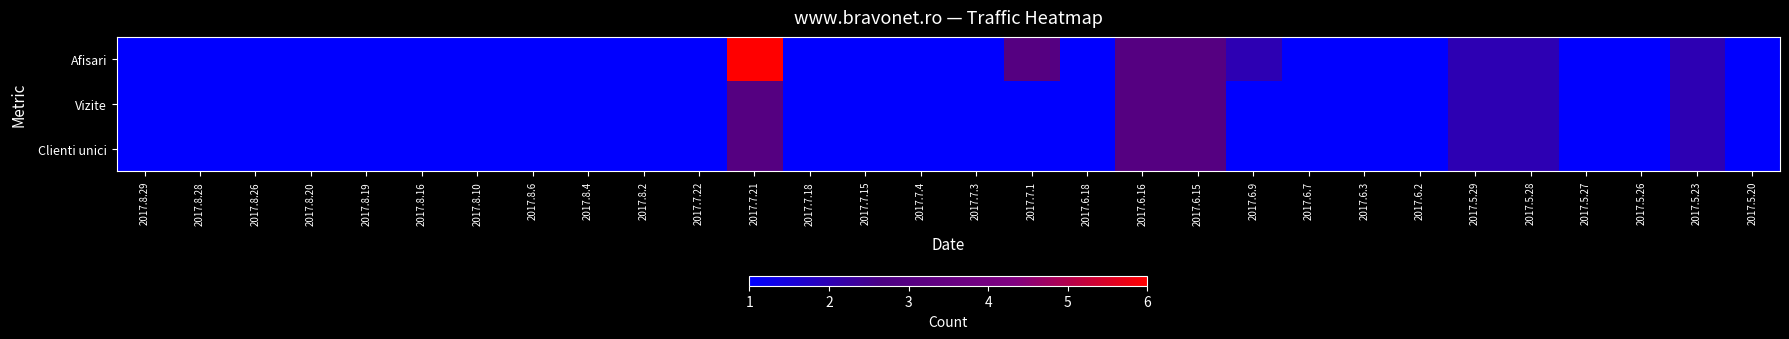

List the series in order of their peak value, lowest first.

Vizite, Clienti unici, Afisari